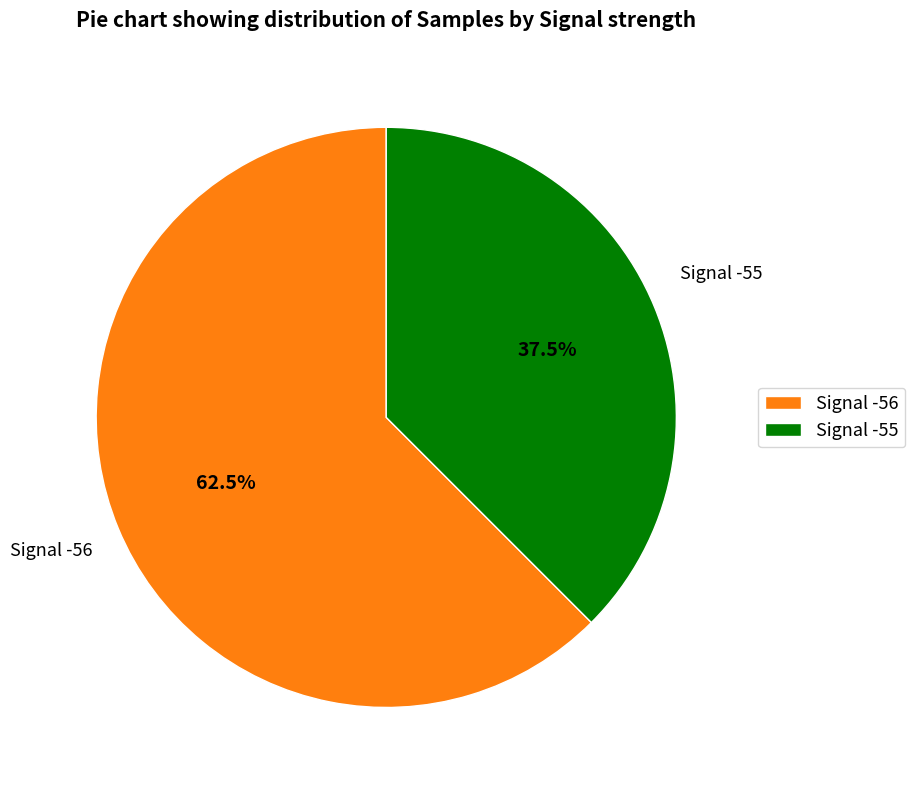

How many segments does this pie chart have?

2